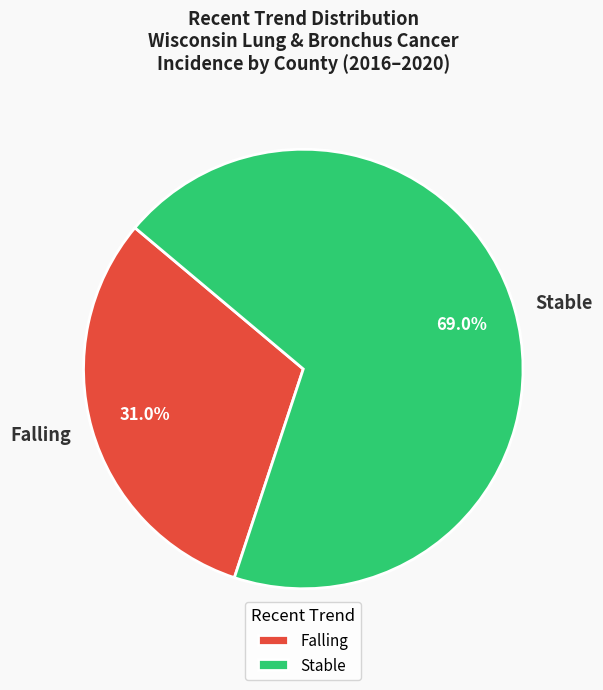

What is the largest slice in the pie chart?

Stable